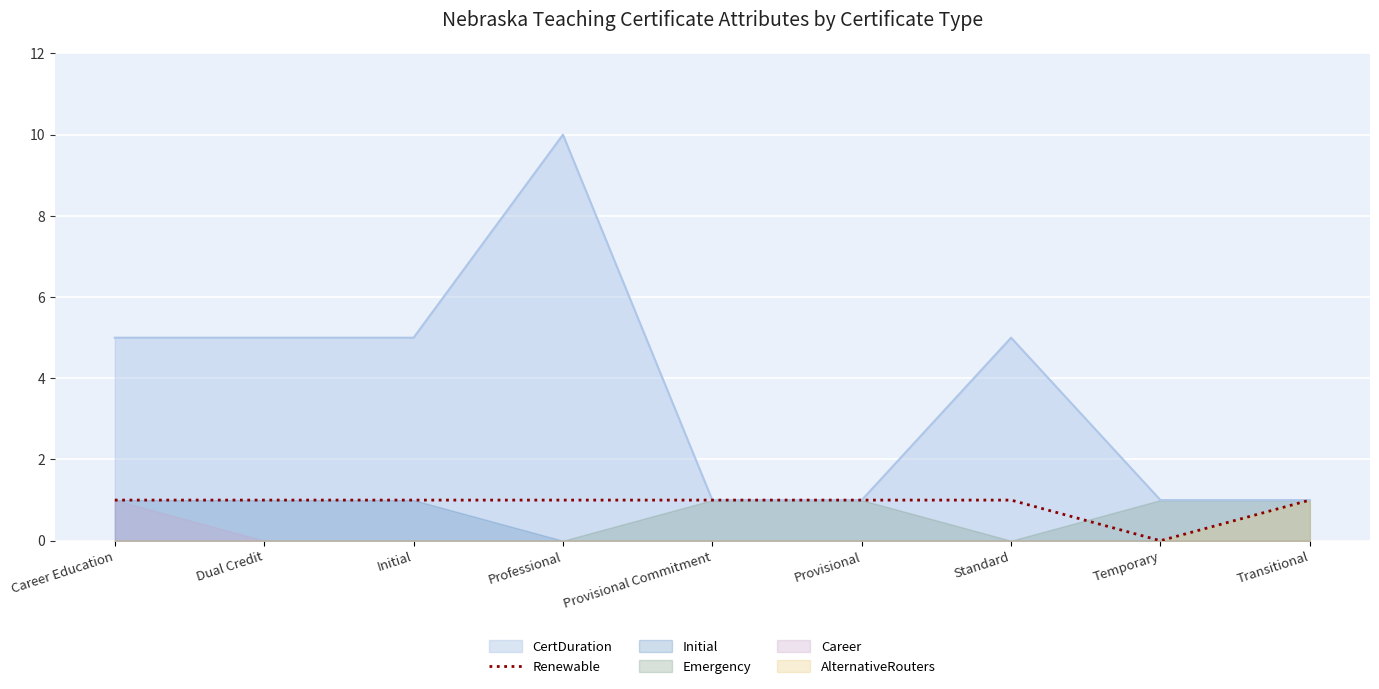

How many points are lower than both their immediate neighbors (excluding endpoints)?

1